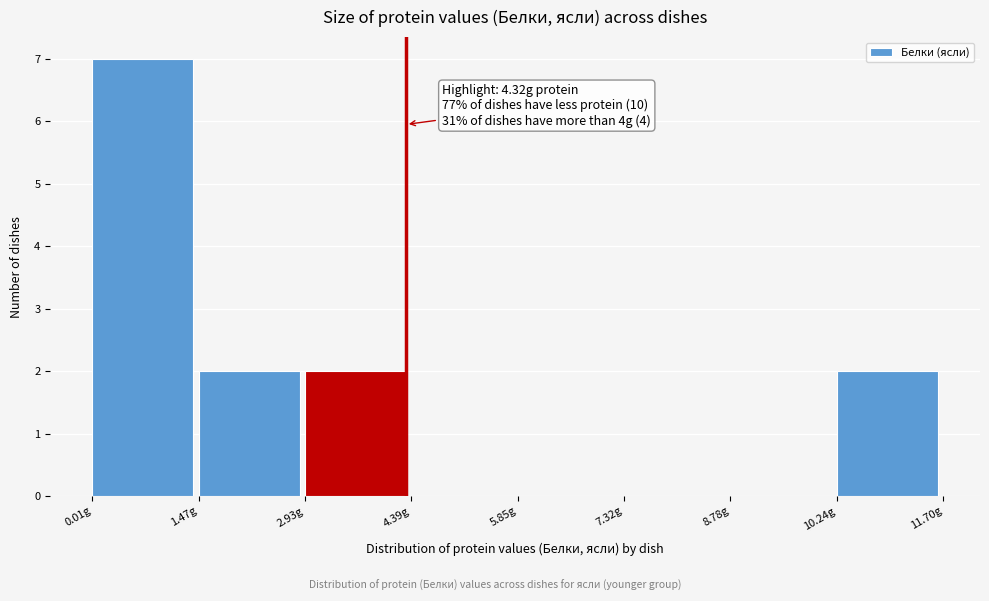

Over which range of the x-axis is the bar tallest?

0.0 to 1.4